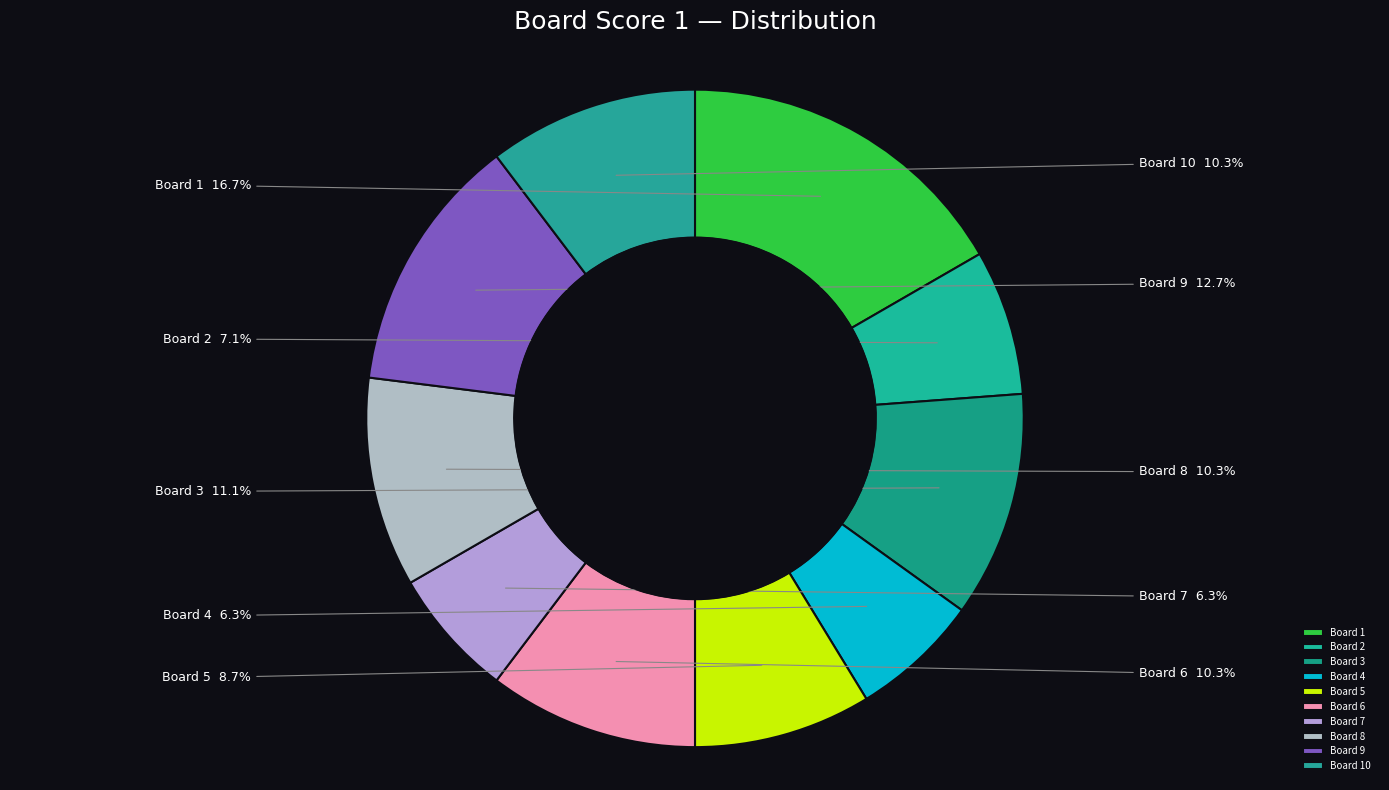

Which category has the biggest portion of the pie?

Board 1